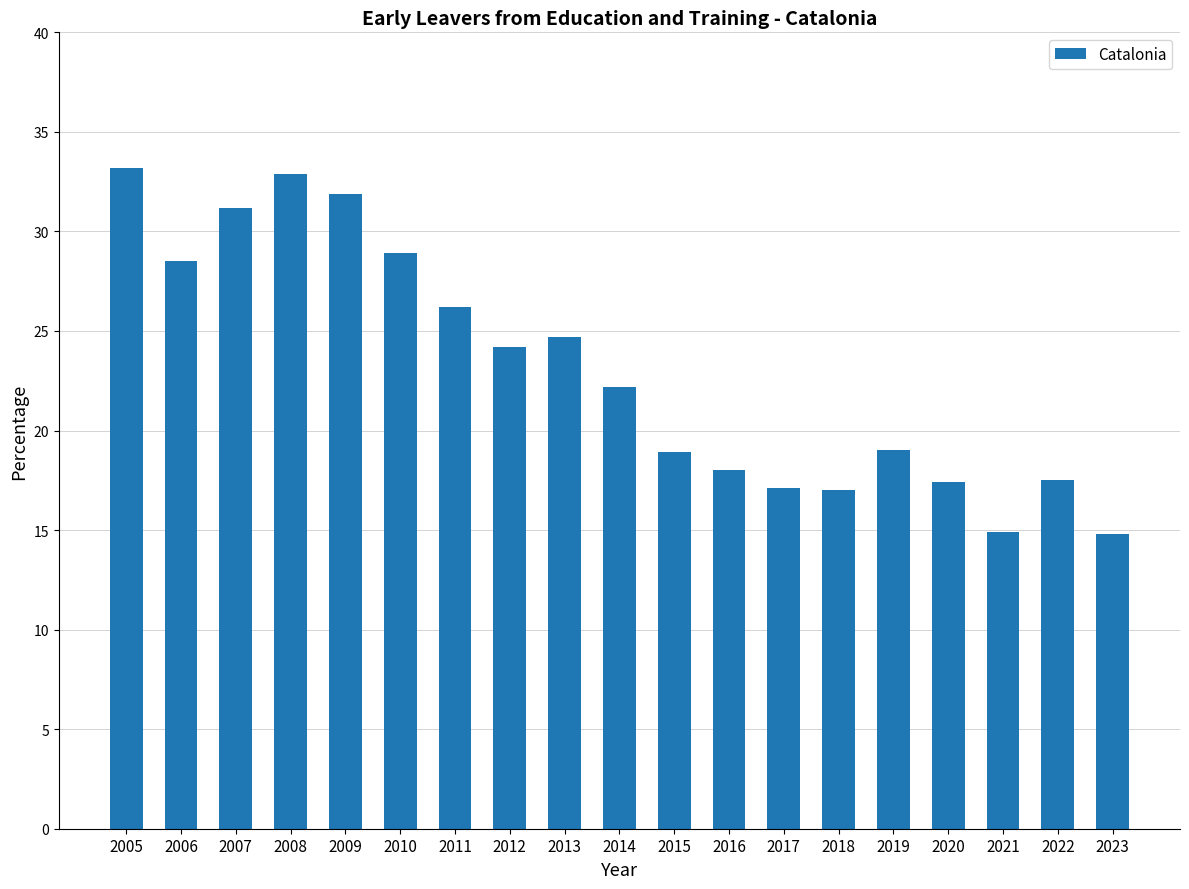

What is the smallest value displayed?

14.8